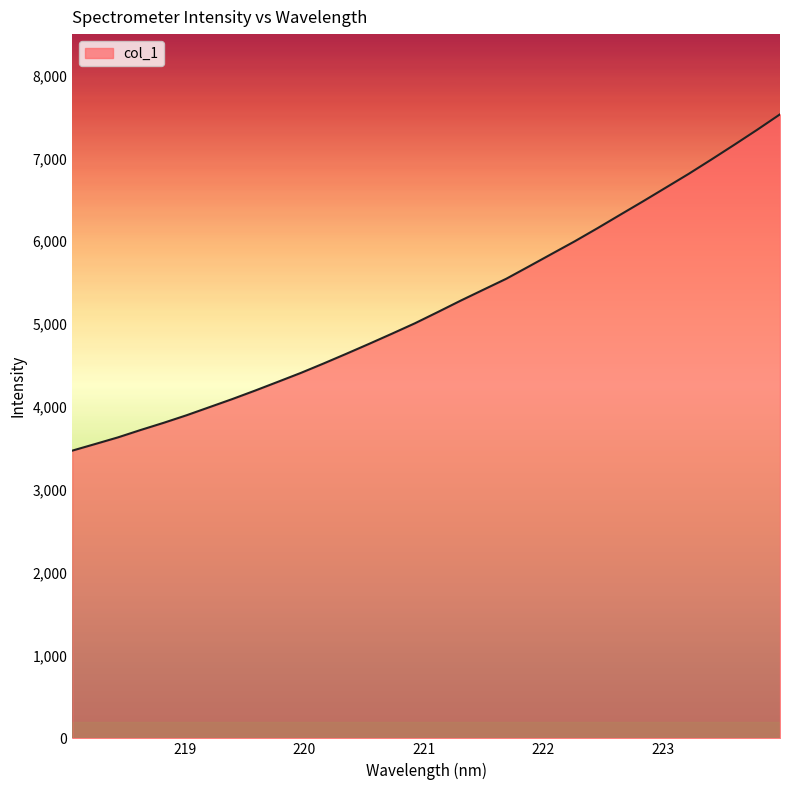

How many categories are shown in the chart?

32